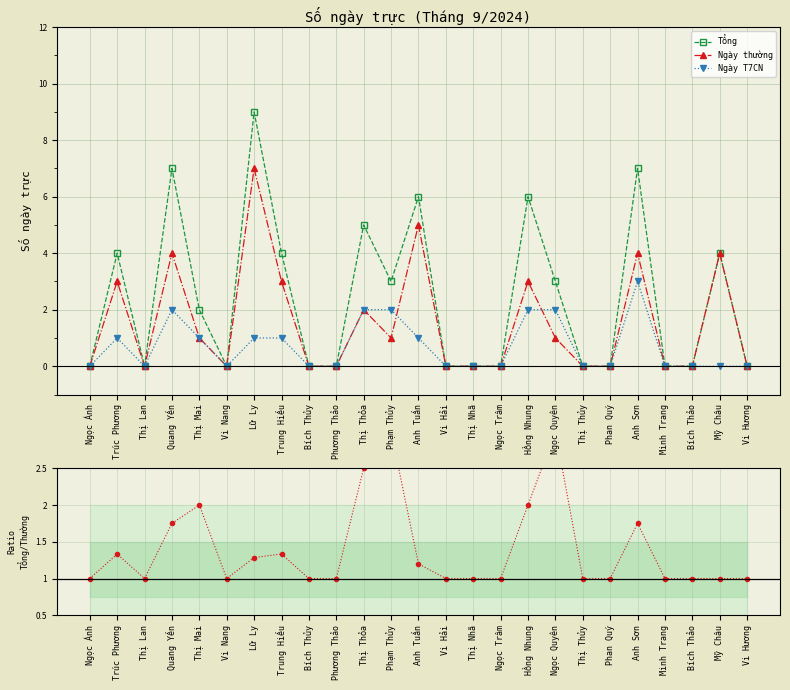

In Tổng/Ngày thường, how many points are lower than both neighbors (excluding endpoints)?

2